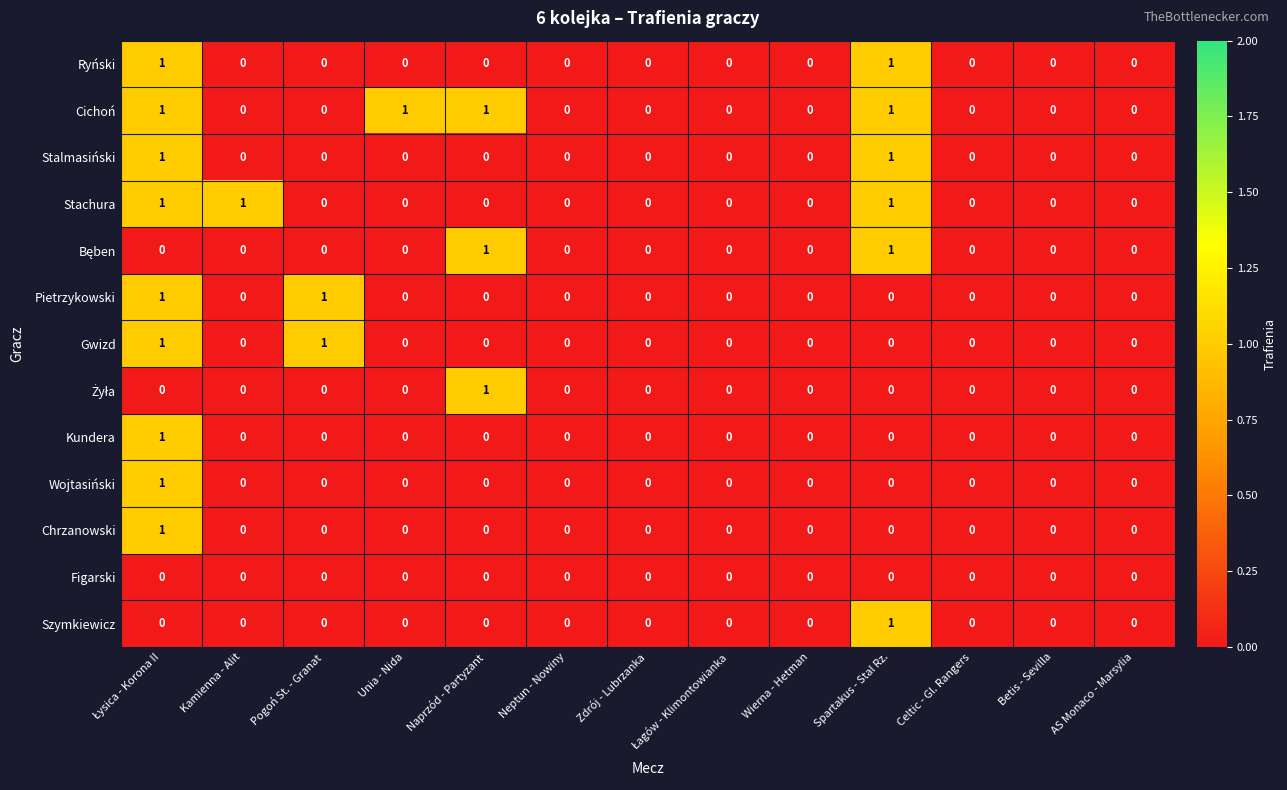

How many Chrzanowski values are between 0 and 1?

13